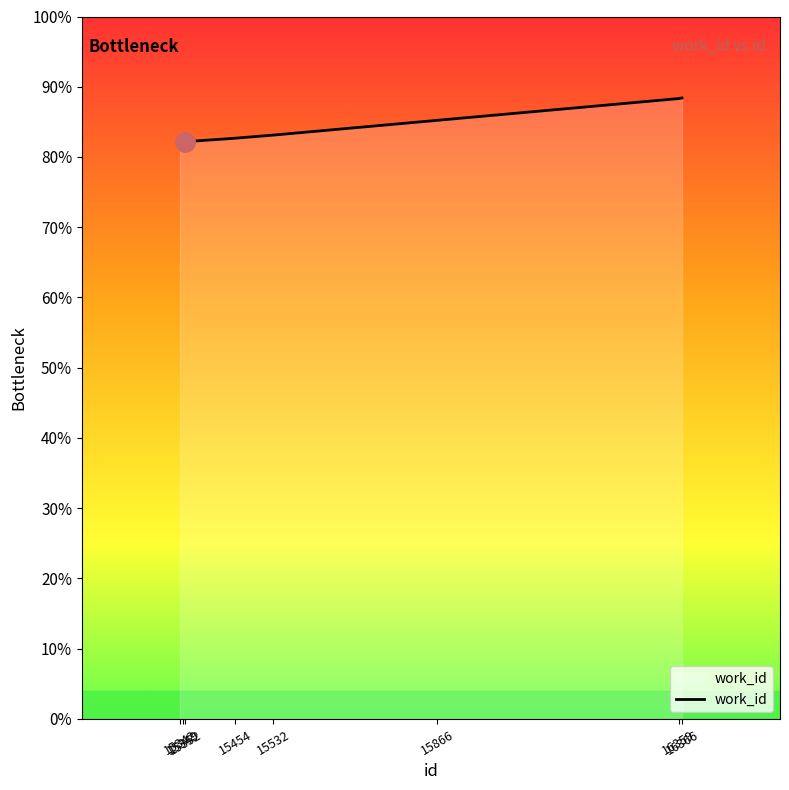

Is this an area chart (filled region under the line)?

Yes